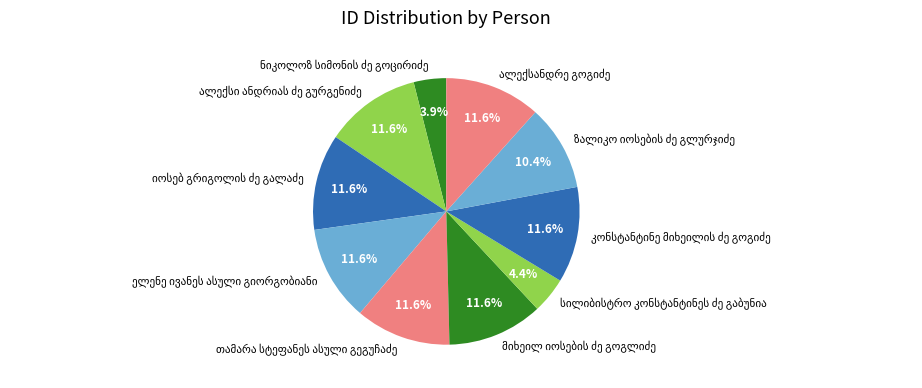

Is there a majority slice in this chart?

No